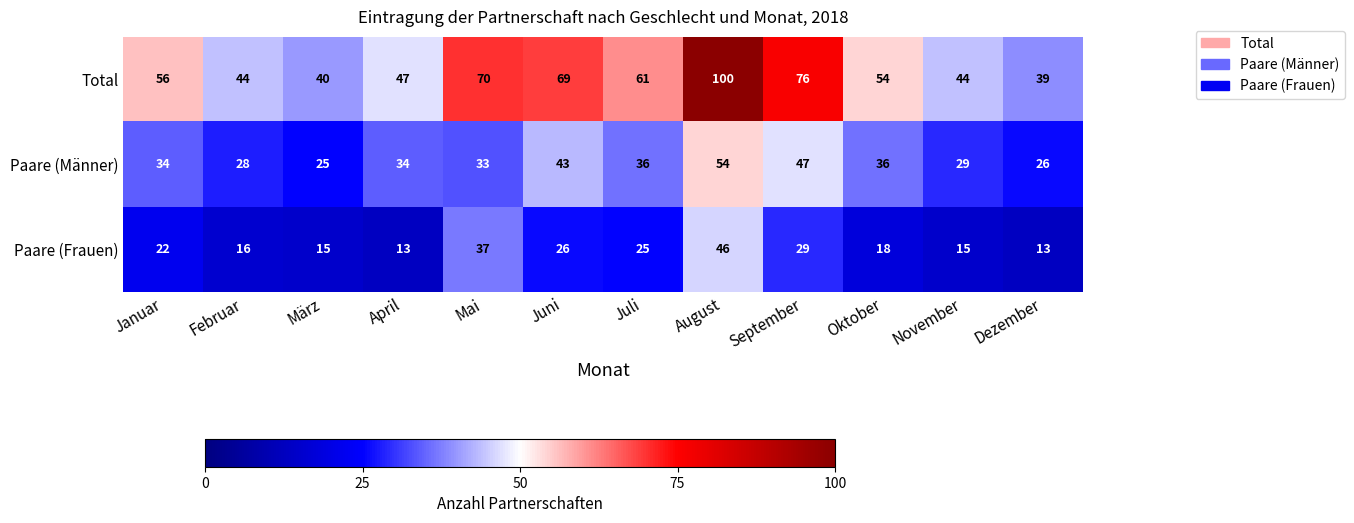

Rank the series by their average value, from highest to lowest.

Total, Paare (Männer), Paare (Frauen)